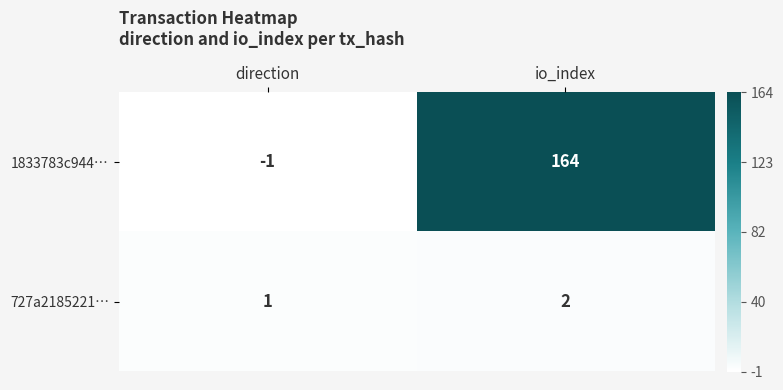

Reading left to right, transcribe all the data shown in this chart.

1833783c944…: direction=-1	io_index=164
727a2185221…: direction=1	io_index=2